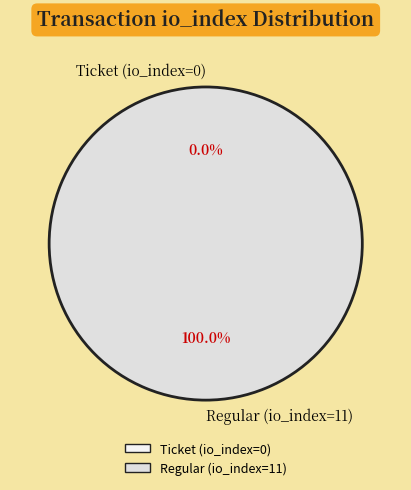

How many segments does this pie chart have?

2